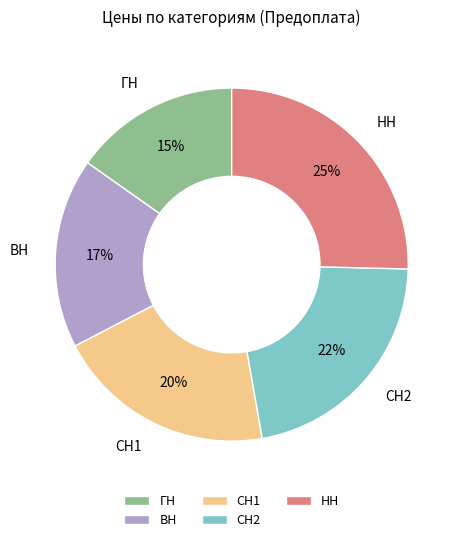

To the nearest percent, what is the difference between the largest and smallest slice percentages?

10%